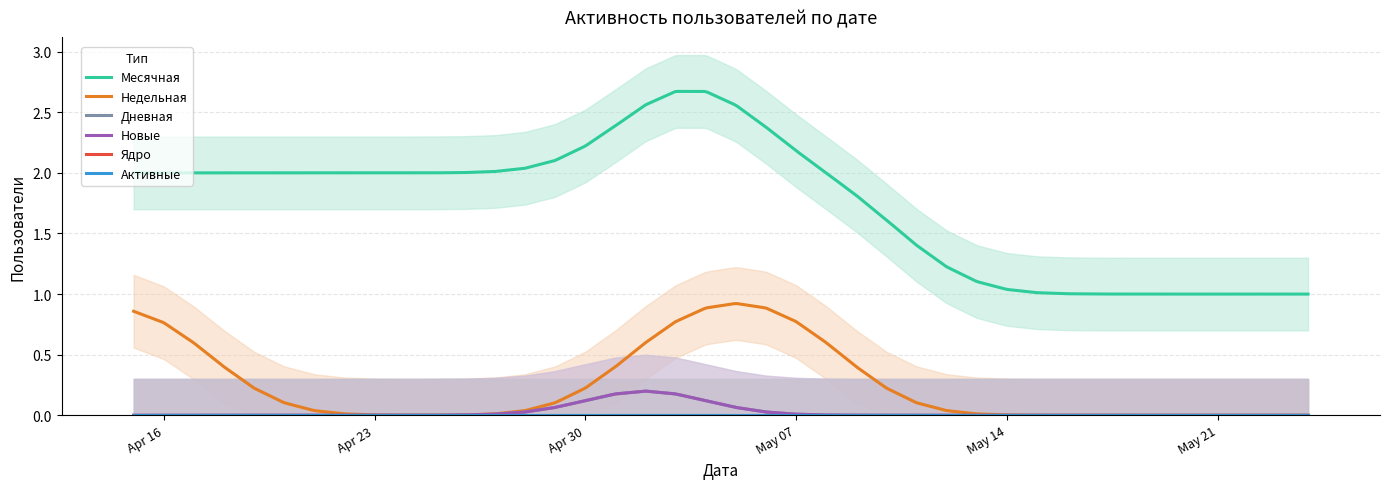

The value of Новые at 2024-04-17 is 0. True or false?

True